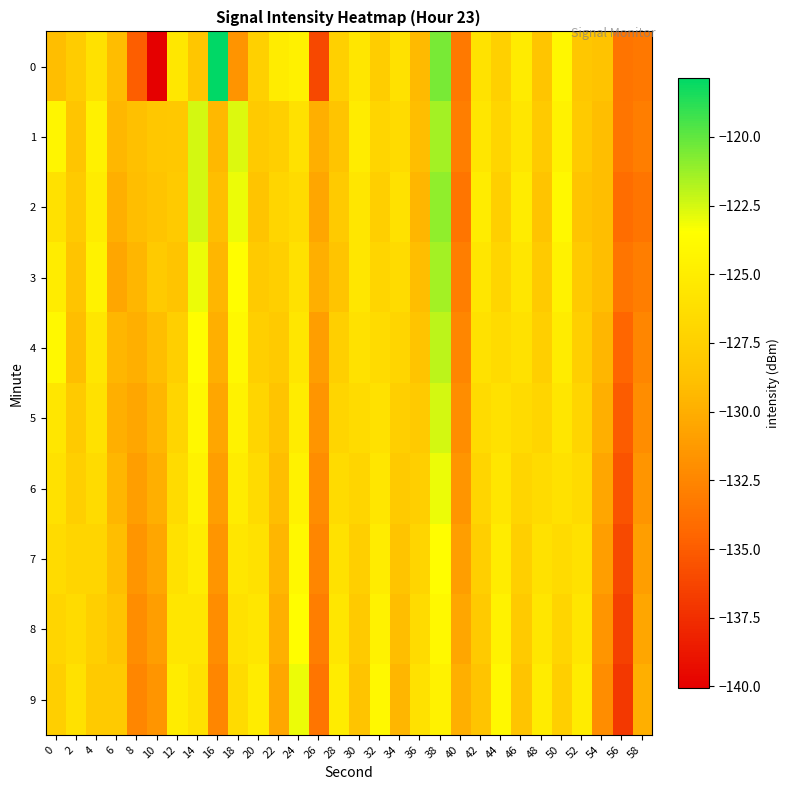

Reading right to left, transcribe all the data shown in this chart.

0: 58=-133.3	56=-133.6	54=-128.6	52=-128.3	50=-124.1	48=-128.4	46=-125.1	44=-127.5	42=-125.9	40=-133.2	38=-120.5	36=-129.3	34=-125.9	32=-127.7	30=-125.6	28=-127.5	26=-136.1	24=-124.6	22=-125.0	20=-127.5	18=-131.6	16=-117.9	14=-128.3	12=-125.4	10=-140.1	8=-134.9	6=-129.1	4=-125.9	2=-127.8	0=-129.0
1: 58=-133.0	56=-133.5	54=-129.0	52=-128.0	50=-124.5	48=-128.0	46=-125.5	44=-127.0	42=-125.5	40=-133.0	38=-121.5	36=-129.0	34=-126.5	32=-127.0	30=-125.0	28=-128.5	26=-130.0	24=-126.0	22=-127.5	20=-128.0	18=-122.7	16=-129.3	14=-122.5	12=-128.1	10=-128.2	8=-128.8	6=-129.4	4=-124.6	2=-128.4	0=-124.2
2: 58=-133.5	56=-134.0	54=-129.0	52=-128.5	50=-124.0	48=-128.5	46=-125.0	44=-127.5	42=-125.0	40=-133.5	38=-121.0	36=-129.5	34=-126.0	32=-127.5	30=-125.5	28=-128.0	26=-130.5	24=-126.5	22=-127.0	20=-128.5	18=-123.0	16=-129.0	14=-122.5	12=-128.0	10=-128.5	8=-129.0	6=-130.0	4=-125.0	2=-128.0	0=-126.0
3: 58=-133.0	56=-133.5	54=-129.0	52=-128.0	50=-124.5	48=-128.0	46=-125.5	44=-127.0	42=-125.5	40=-133.0	38=-121.5	36=-129.0	34=-126.5	32=-127.0	30=-125.5	28=-128.5	26=-130.0	24=-126.0	22=-127.5	20=-128.0	18=-123.5	16=-129.5	14=-123.0	12=-128.5	10=-128.0	8=-129.5	6=-130.5	4=-124.5	2=-128.5	0=-125.0
4: 58=-132.5	56=-134.5	54=-129.5	52=-127.5	50=-125.0	48=-127.5	46=-126.0	44=-126.5	42=-126.0	40=-132.5	38=-122.0	36=-128.5	34=-127.0	32=-126.5	30=-126.0	28=-127.5	26=-131.0	24=-125.5	22=-128.0	20=-127.5	18=-124.0	16=-130.0	14=-123.5	12=-127.5	10=-129.0	8=-130.0	6=-129.5	4=-125.5	2=-129.0	0=-124.0
5: 58=-132.0	56=-135.0	54=-130.0	52=-127.0	50=-125.5	48=-127.0	46=-126.5	44=-126.0	42=-126.5	40=-132.0	38=-122.5	36=-128.0	34=-127.5	32=-126.0	30=-126.5	28=-127.0	26=-131.5	24=-125.0	22=-128.5	20=-127.0	18=-124.5	16=-130.5	14=-124.0	12=-127.0	10=-129.5	8=-130.5	6=-130.0	4=-126.0	2=-128.0	0=-125.5
6: 58=-131.5	56=-135.5	54=-130.5	52=-126.5	50=-126.0	48=-126.5	46=-127.0	44=-125.5	42=-127.0	40=-131.5	38=-123.0	36=-127.5	34=-128.0	32=-125.5	30=-127.0	28=-126.5	26=-132.0	24=-124.5	22=-129.0	20=-126.5	18=-125.0	16=-131.0	14=-124.5	12=-126.5	10=-130.0	8=-131.0	6=-129.5	4=-126.5	2=-127.5	0=-126.0
7: 58=-131.0	56=-136.0	54=-131.0	52=-126.0	50=-126.5	48=-126.0	46=-127.5	44=-125.0	42=-127.5	40=-131.0	38=-123.5	36=-127.0	34=-128.5	32=-125.0	30=-127.5	28=-126.0	26=-132.5	24=-124.0	22=-129.5	20=-126.0	18=-125.5	16=-131.5	14=-125.0	12=-126.0	10=-130.5	8=-131.5	6=-129.0	4=-127.0	2=-127.0	0=-126.5
8: 58=-130.5	56=-136.5	54=-131.5	52=-125.5	50=-127.0	48=-125.5	46=-128.0	44=-124.5	42=-128.0	40=-130.5	38=-124.0	36=-126.5	34=-129.0	32=-124.5	30=-128.0	28=-125.5	26=-133.0	24=-123.5	22=-130.0	20=-125.5	18=-126.0	16=-132.0	14=-125.5	12=-125.5	10=-131.0	8=-132.0	6=-128.5	4=-127.5	2=-126.5	0=-127.0
9: 58=-130.0	56=-137.0	54=-132.0	52=-125.0	50=-127.5	48=-125.0	46=-128.5	44=-124.0	42=-128.5	40=-130.0	38=-124.5	36=-126.0	34=-129.5	32=-124.0	30=-128.5	28=-125.0	26=-133.5	24=-123.0	22=-130.5	20=-125.0	18=-126.5	16=-132.5	14=-126.0	12=-125.0	10=-131.5	8=-132.5	6=-128.0	4=-128.0	2=-126.0	0=-127.5